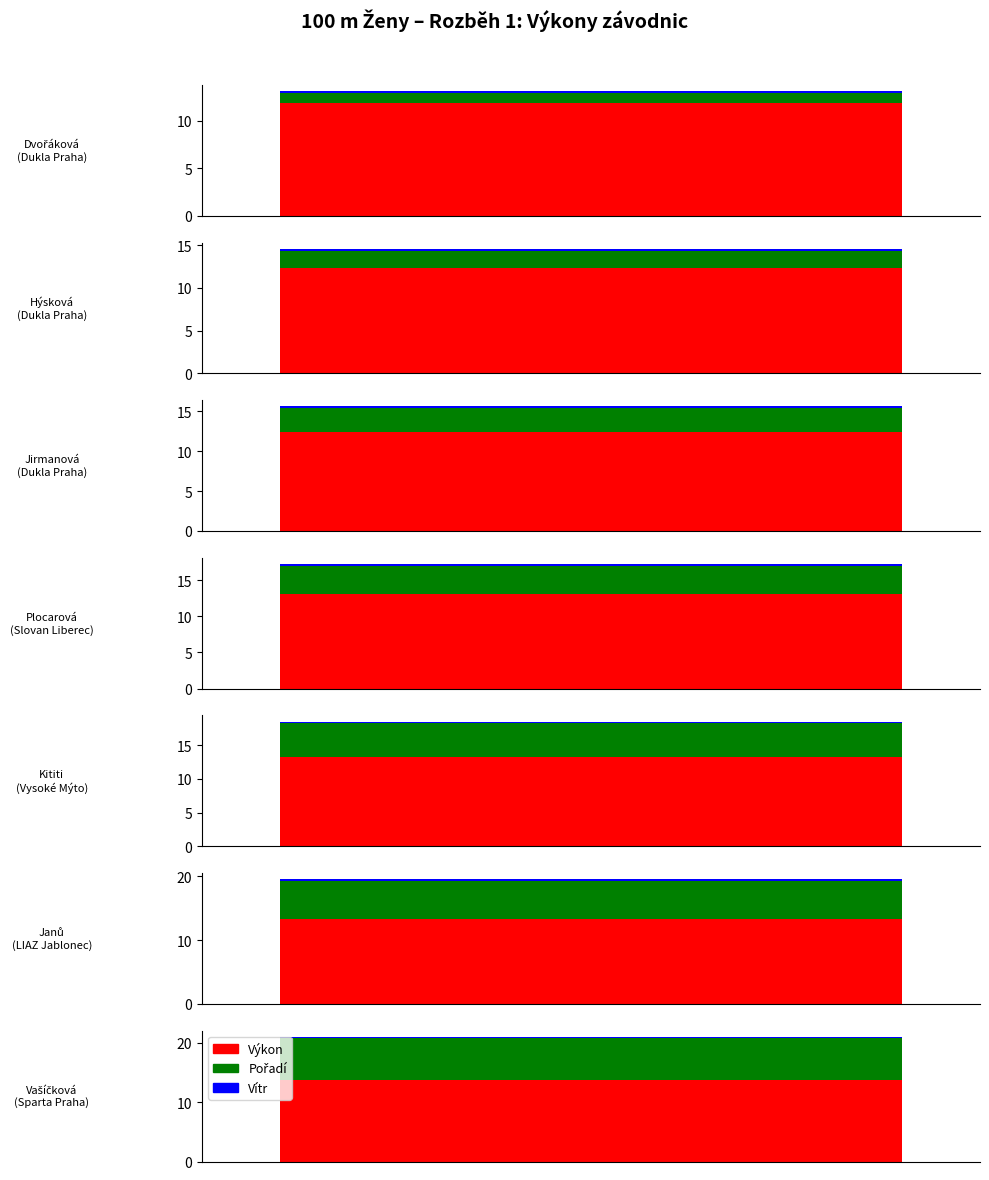

Which series changed the most between AC Slovan Liberec, z.s. and A. C. Sparta Praha?

Pořadí